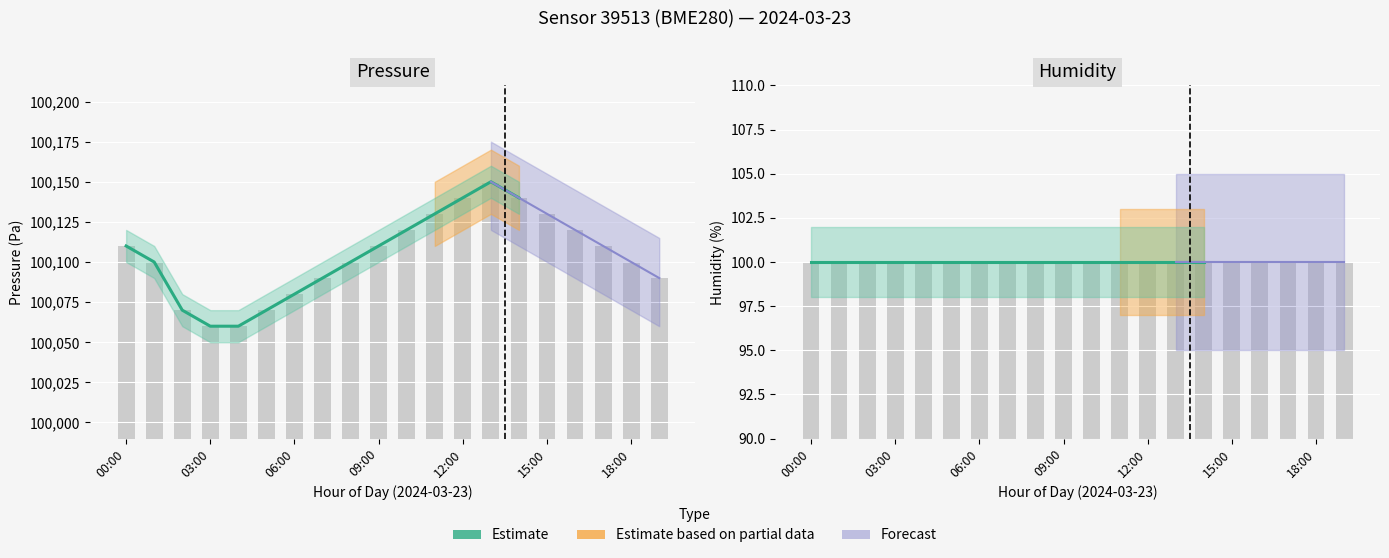

The humidity series shows 100.0 at 16:00. True or false?

True